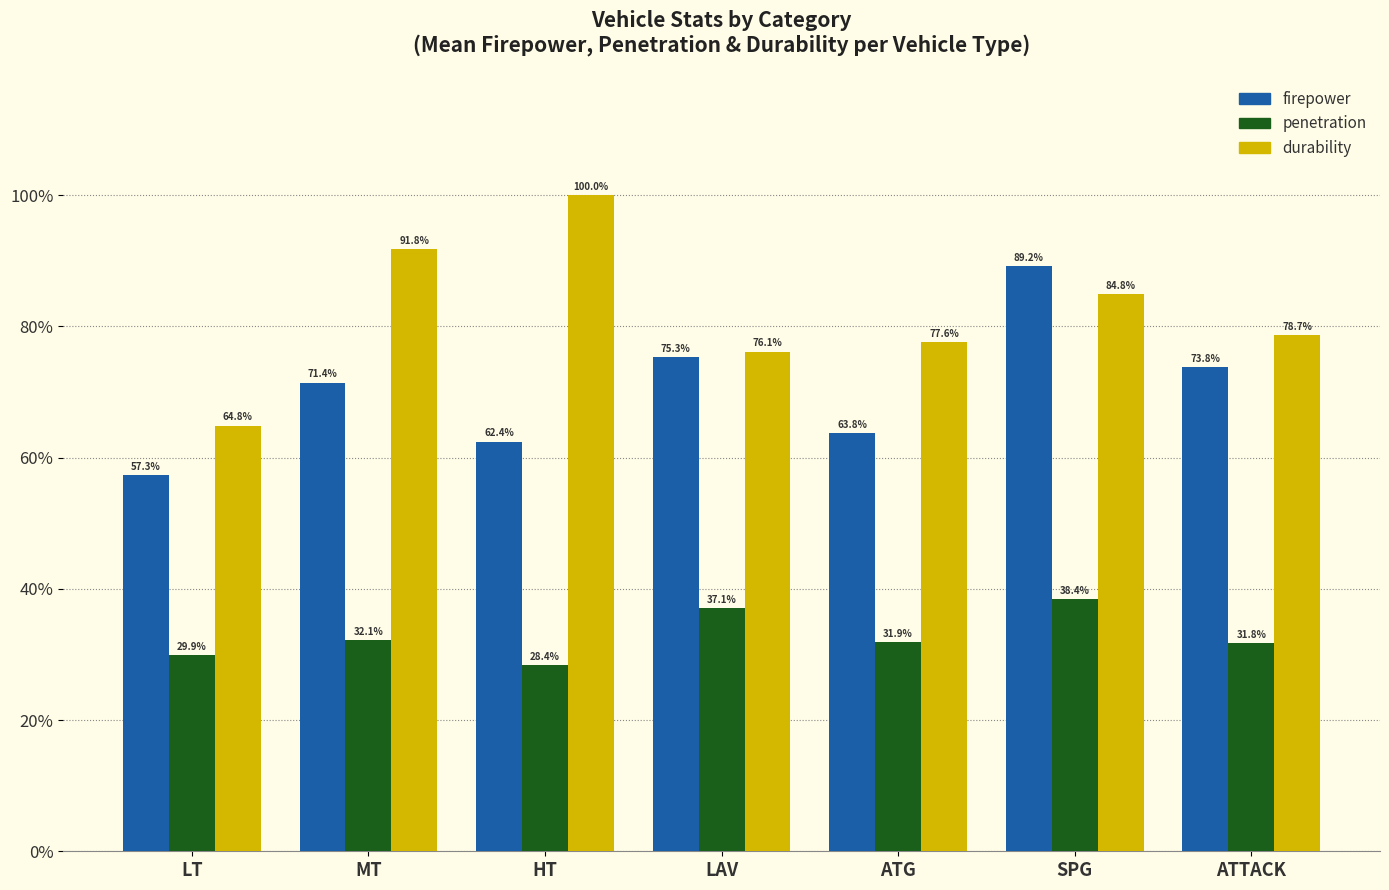

What are all the series names shown in the legend?

firepower, penetration, durability